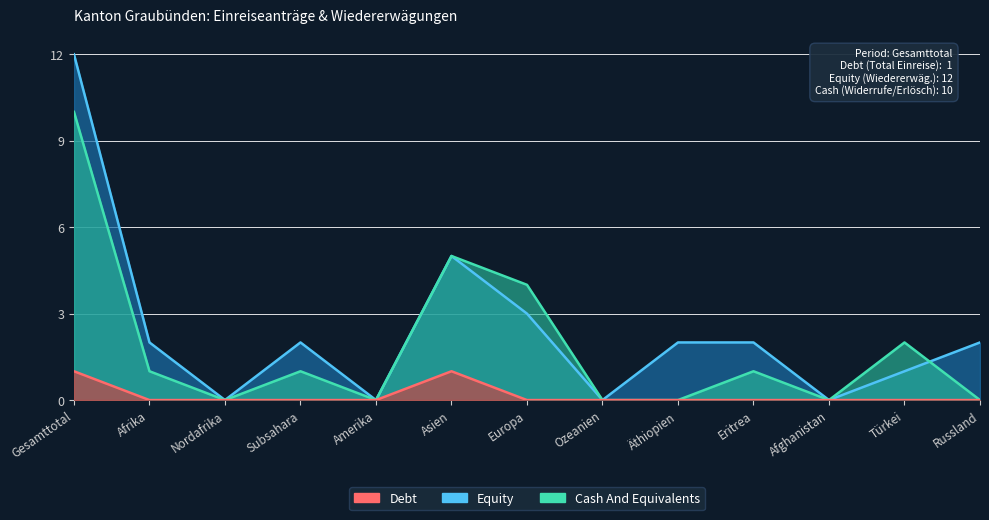

What is the sum of all Cash And Equivalents values?

24